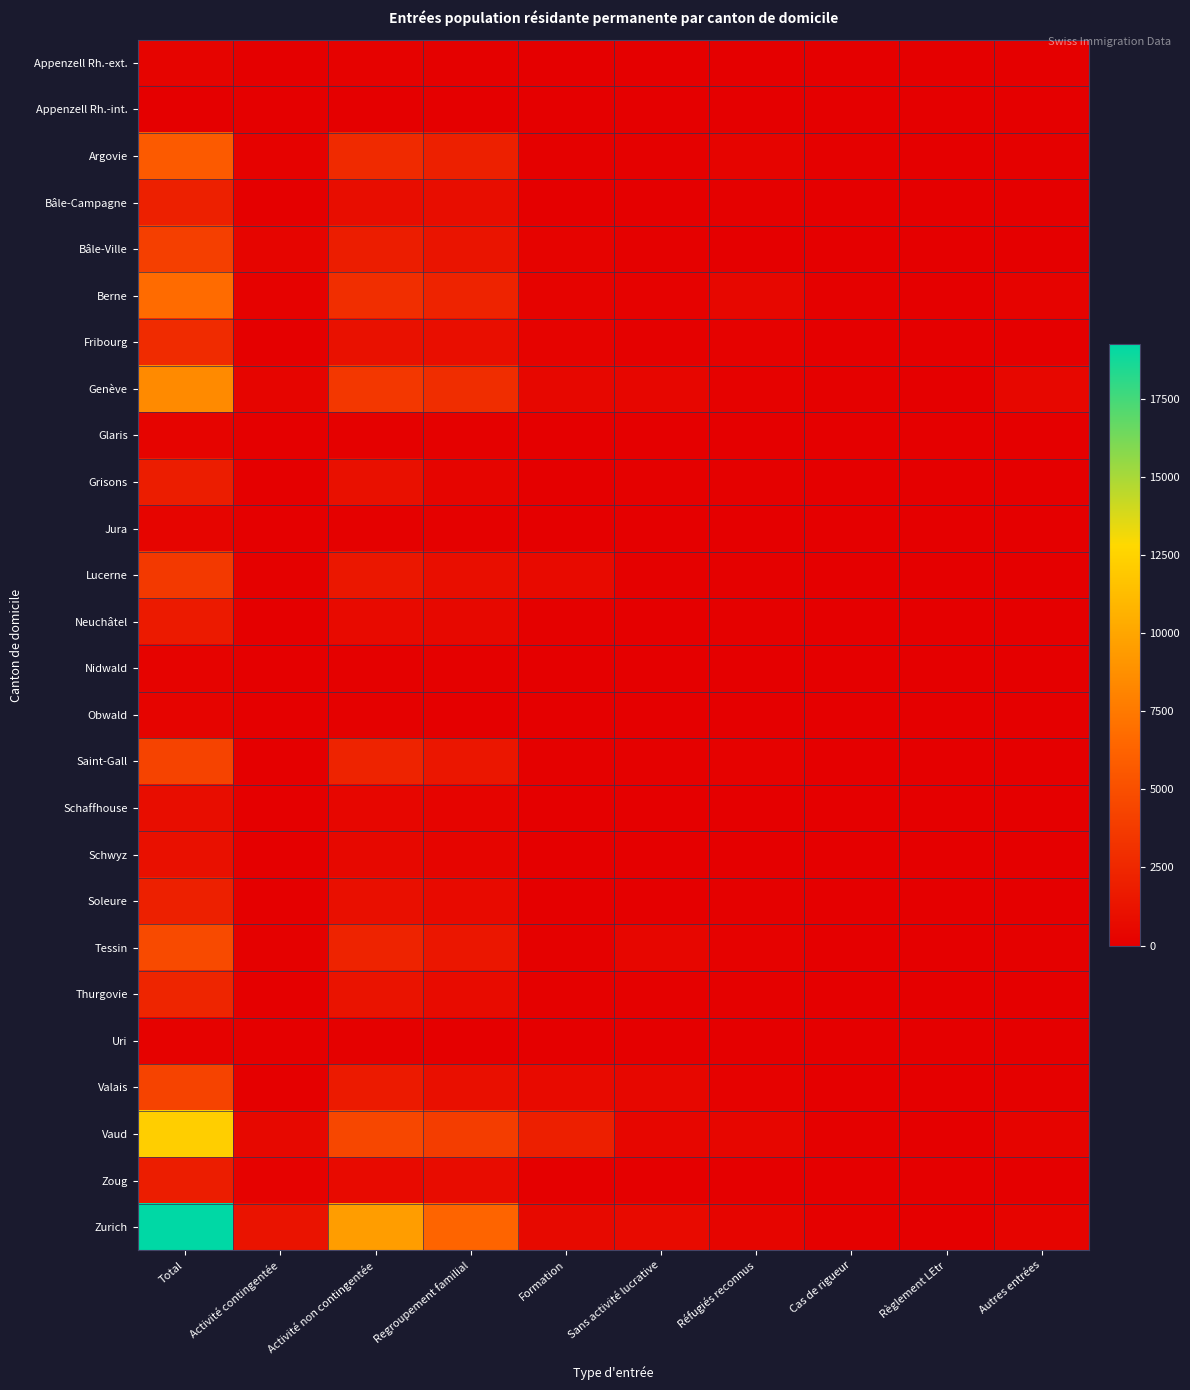

Between Réfugiés reconnus and Activité non contingentée, which is larger?

Activité non contingentée